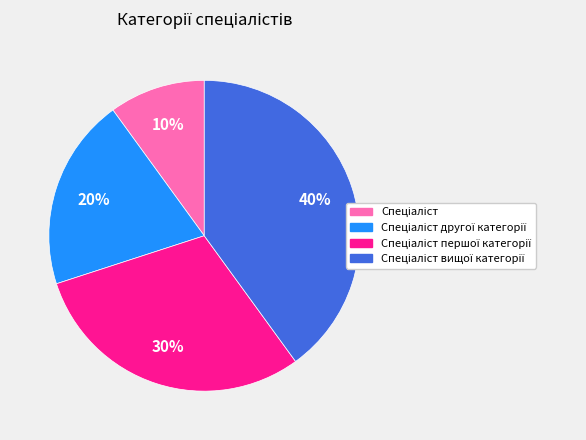

Is there a majority slice in this chart?

No